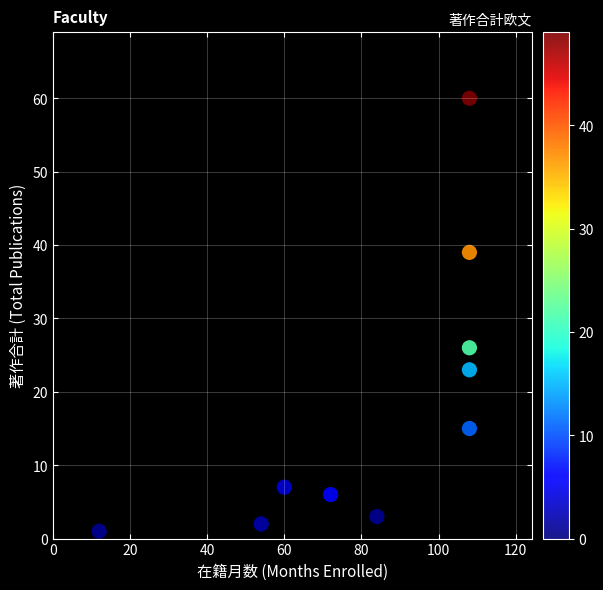

What is the average Y value?

18